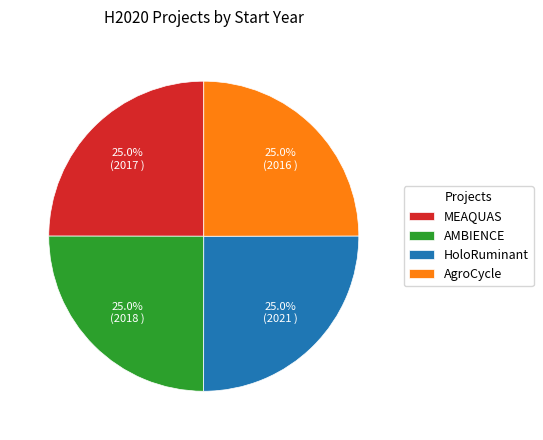

How much of the chart is everything except AMBIENCE?

75.0%